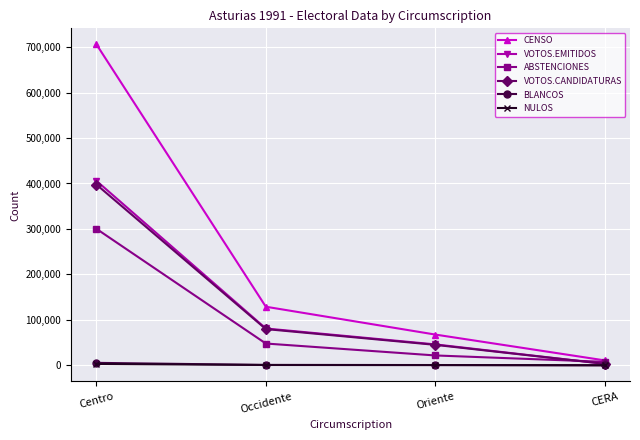

Where is VOTOS.EMITIDOS nearest to the value 204514?

Occidente